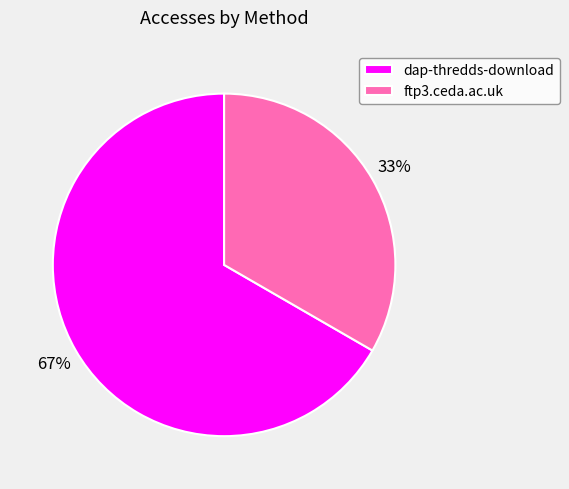

True or false: ftp3.ceda.ac.uk accounts for 44% of the total.

False